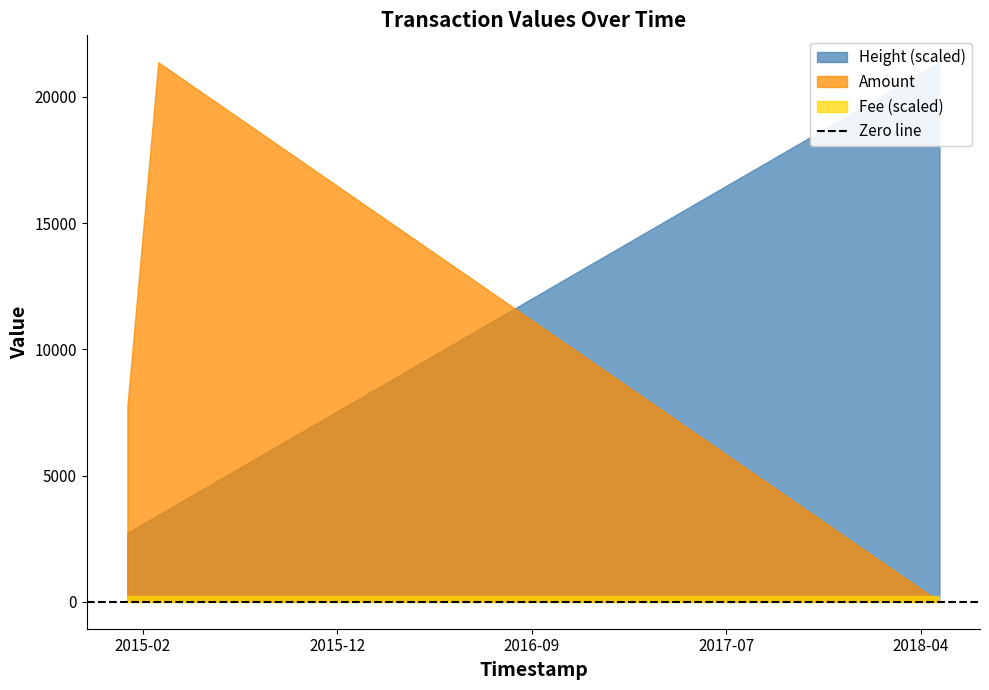

Rank the series at 2018-05-27 12:25:02 from lowest to highest value.

Amount, Fee, Height